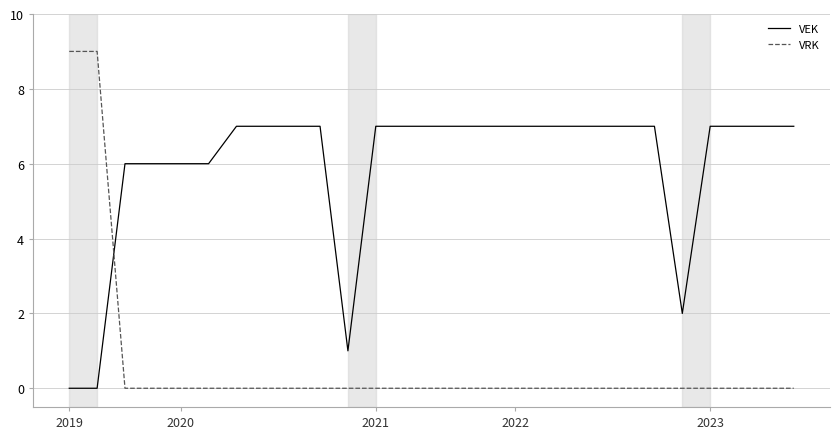

Which series has the largest total across all categories?

VEK